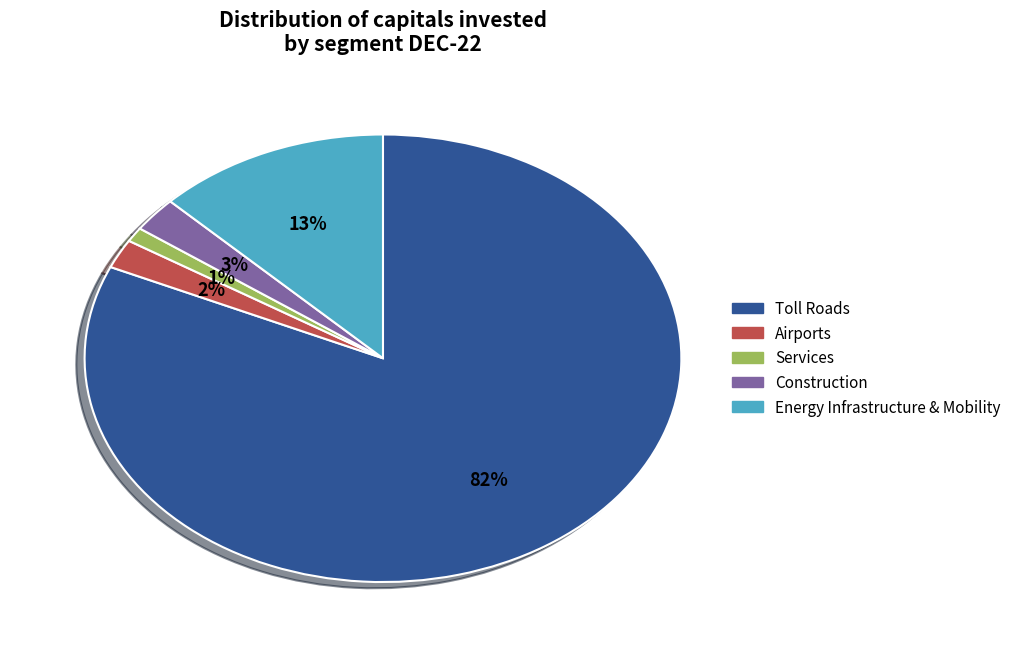

What percentage is the Energy Infrastructure & Mobility slice, to the nearest percent?

13%